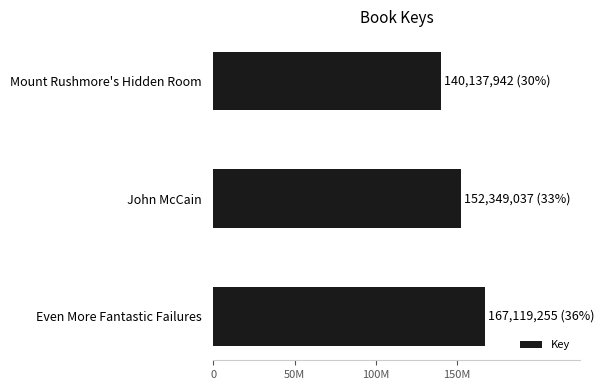

What is the sum of all values?

459606234